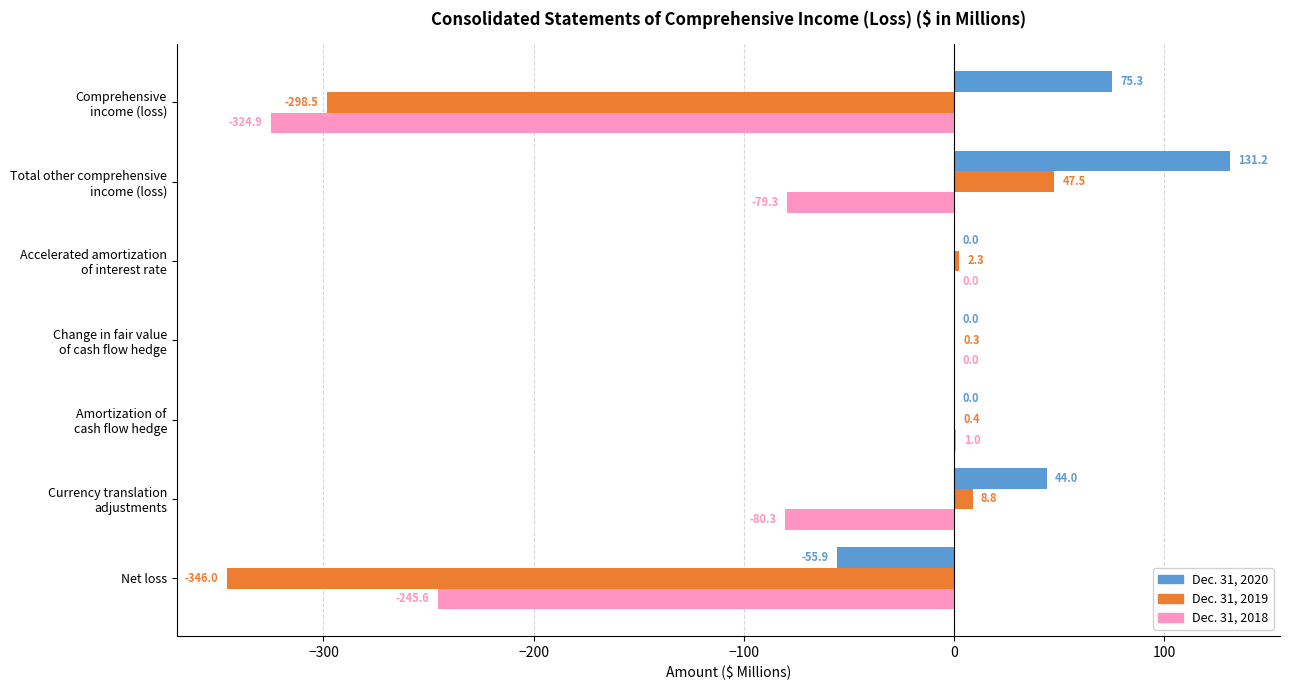

What is the average value of the Dec. 31, 2019 series?

-83.6